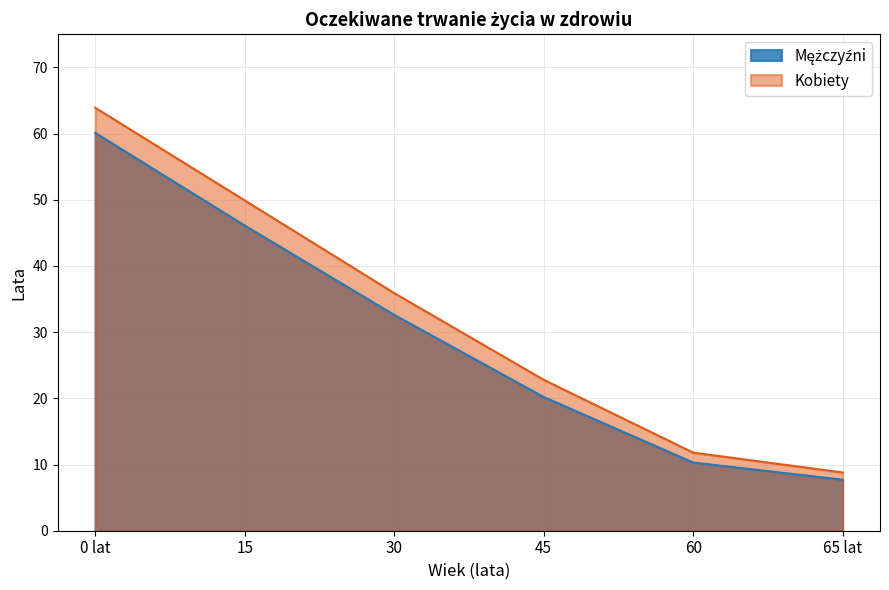

Rank the series by their maximum value, from highest to lowest.

Kobiety, Mężczyźni